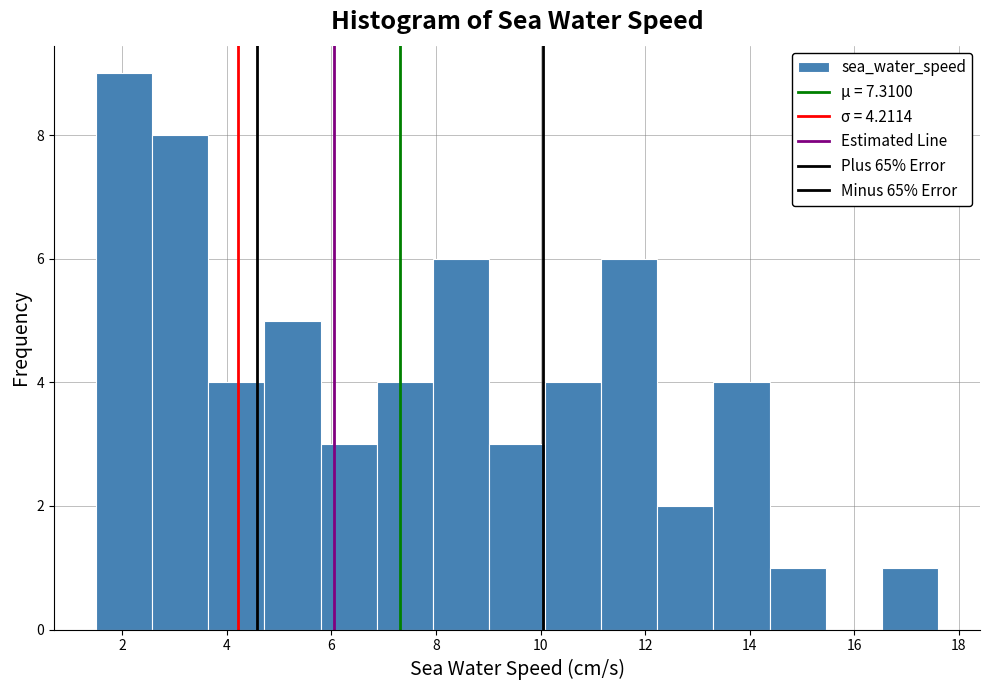

Which range on the x-axis has the tallest bar?

1.6 to 2.6